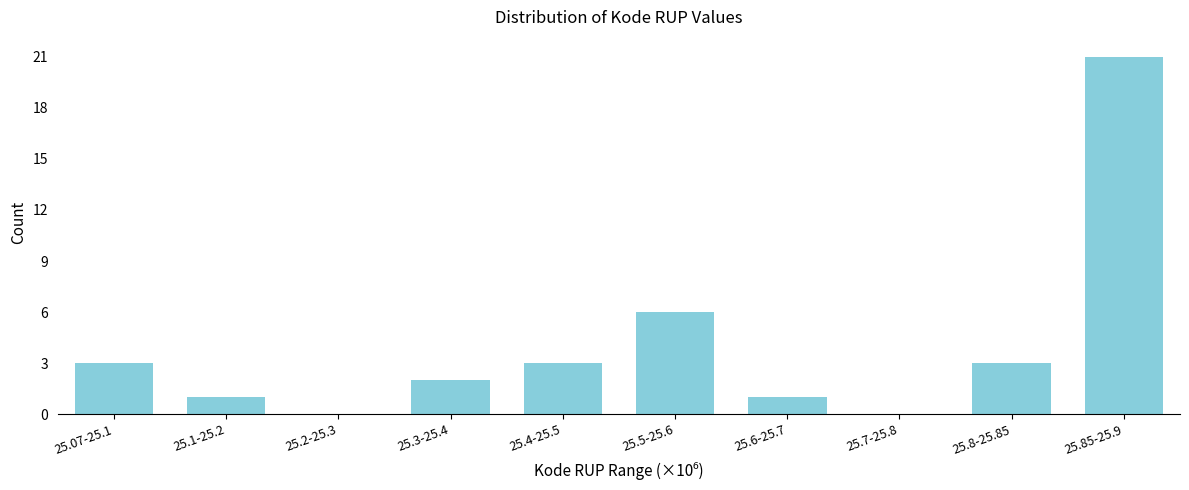

Reading left to right, list all the values displayed in this chart.

25.07-25.1=3	25.1-25.2=1	25.2-25.3=0	25.3-25.4=2	25.4-25.5=3	25.5-25.6=6	25.6-25.7=1	25.7-25.8=0	25.8-25.85=3	25.85-25.9=21